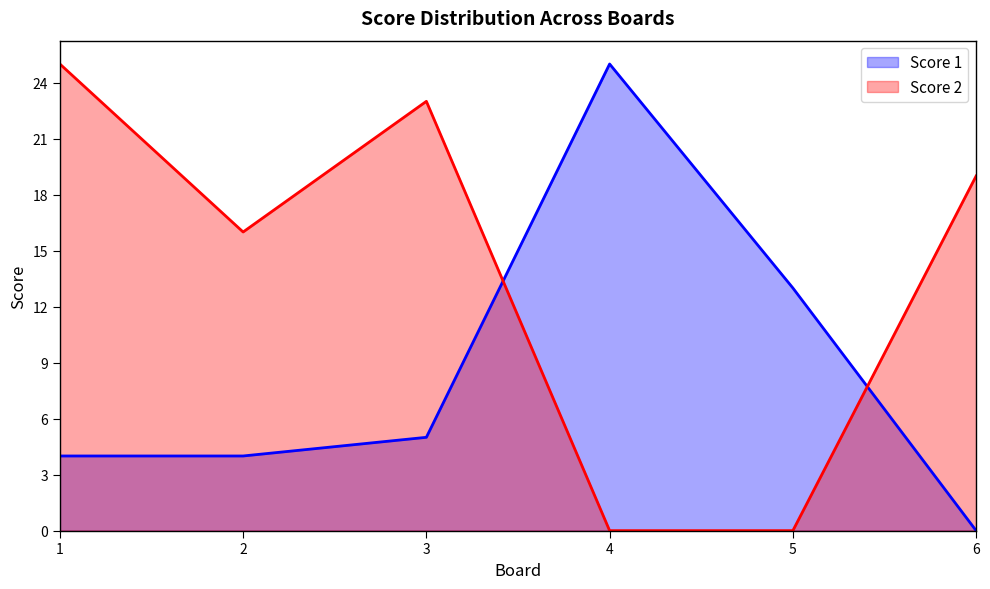

Which category has the lowest value in the Score 1 series?

6